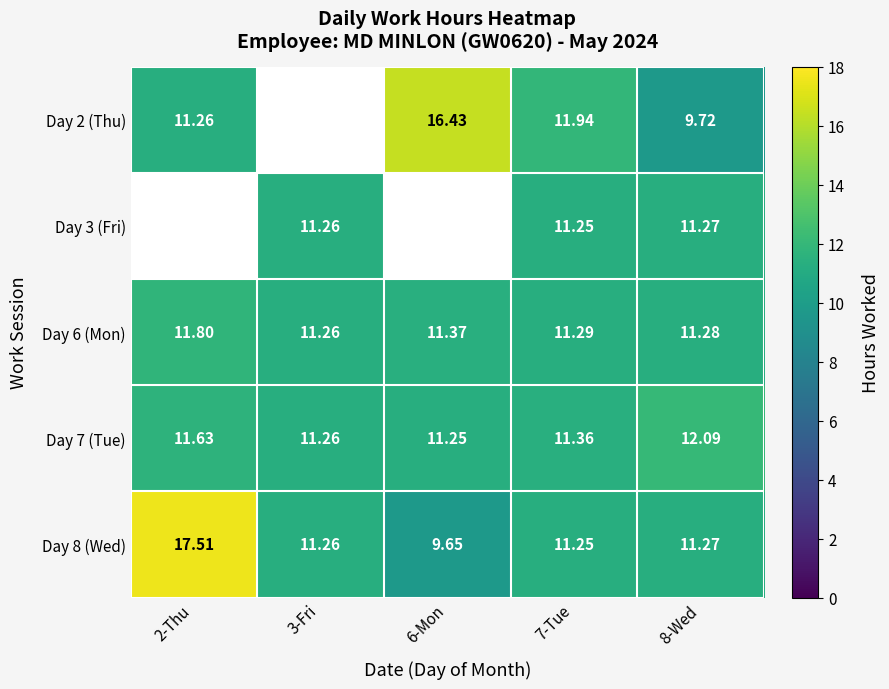

Rank the categories by Day 8 (Wed) value from lowest to highest.

6-Mon, 7-Tue, 3-Fri, 8-Wed, 2-Thu